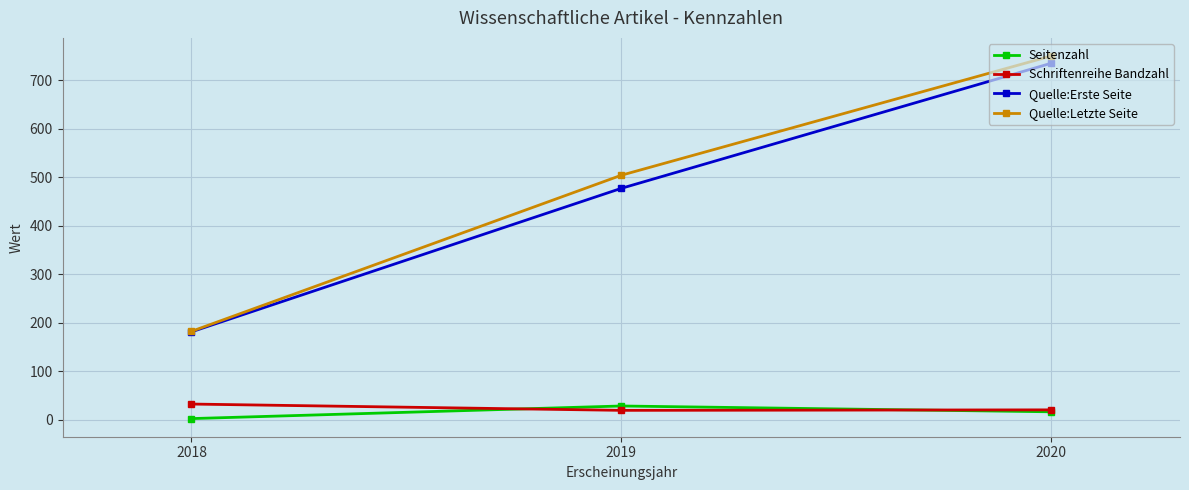

Which series changed the most between 2019 and 2020?

Quelle:Erste Seite